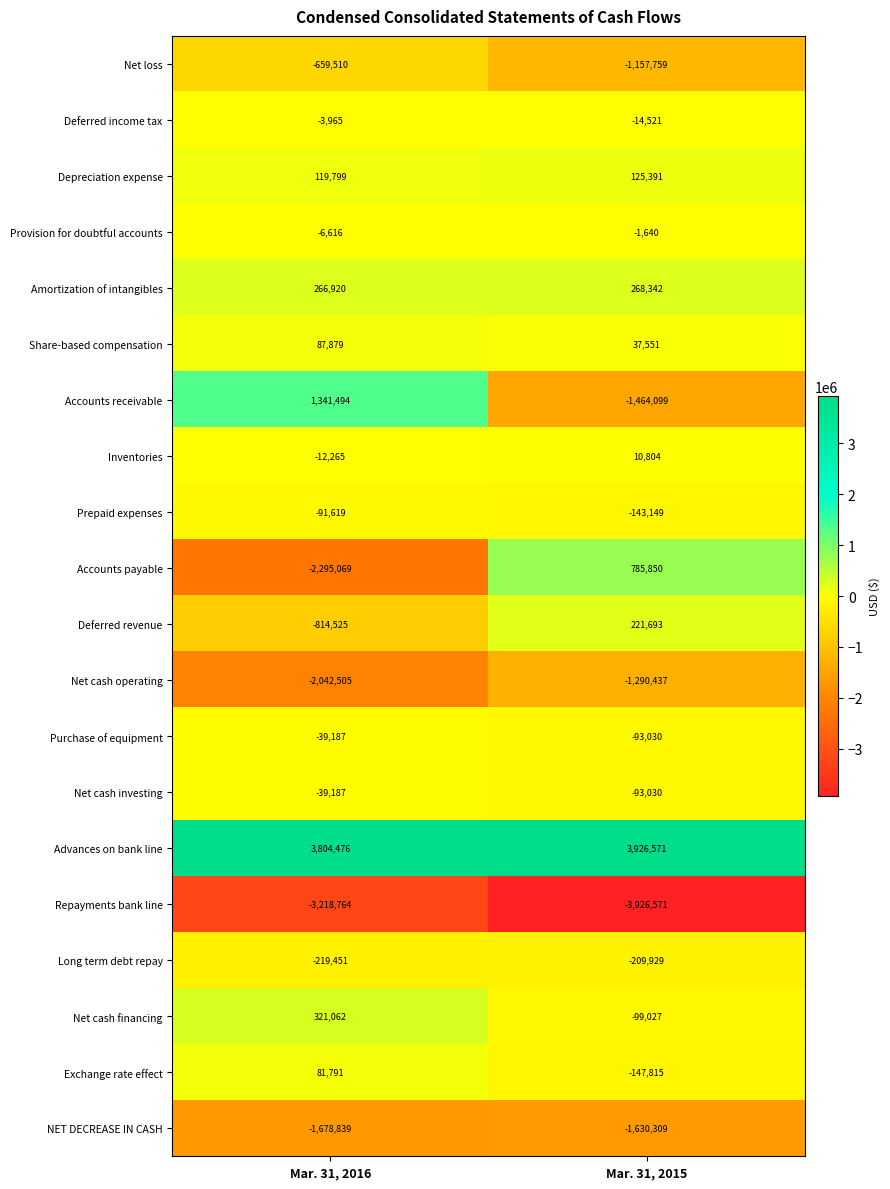

What is the approximate value of Inventories at Mar. 31, 2015?

10804